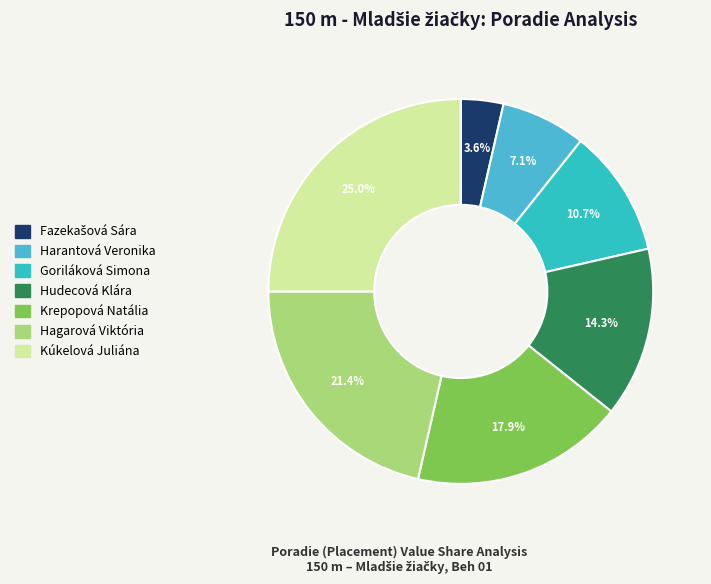

What percentage is the Kúkelová Juliána slice, to the nearest percent?

25%